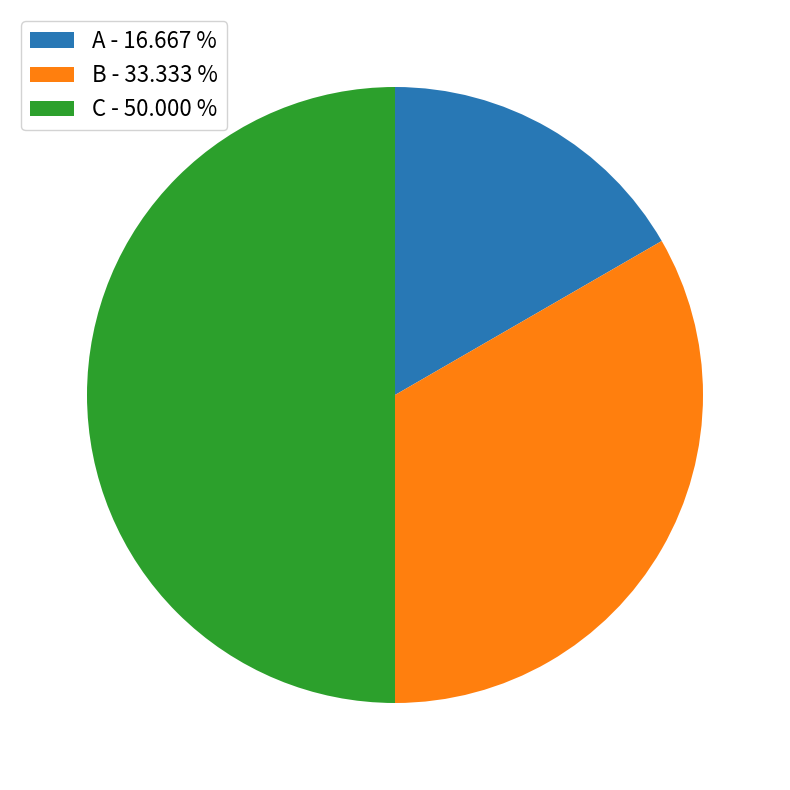

Does B - 33.333 % represent more than half of the total?

No